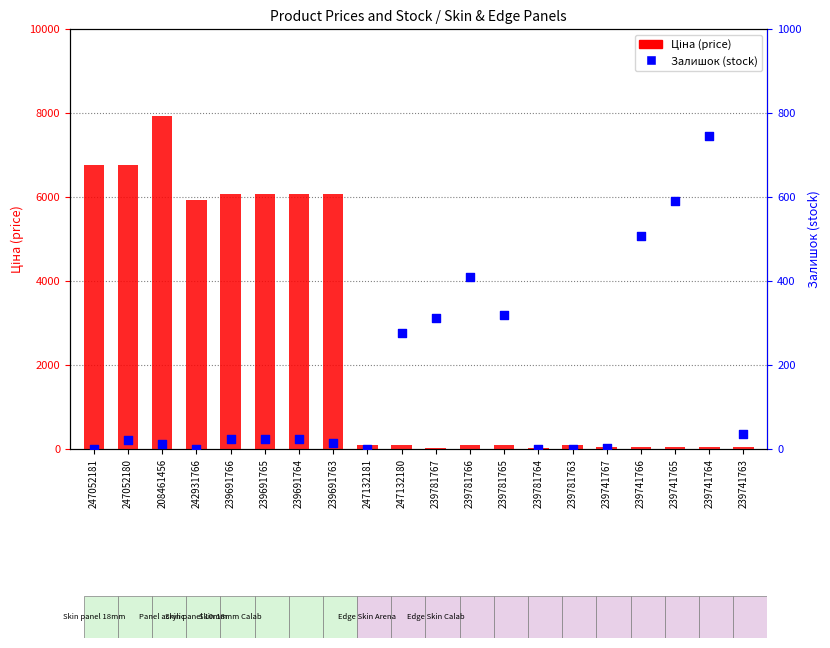

What is the total value across all series at 239781764?

28.9